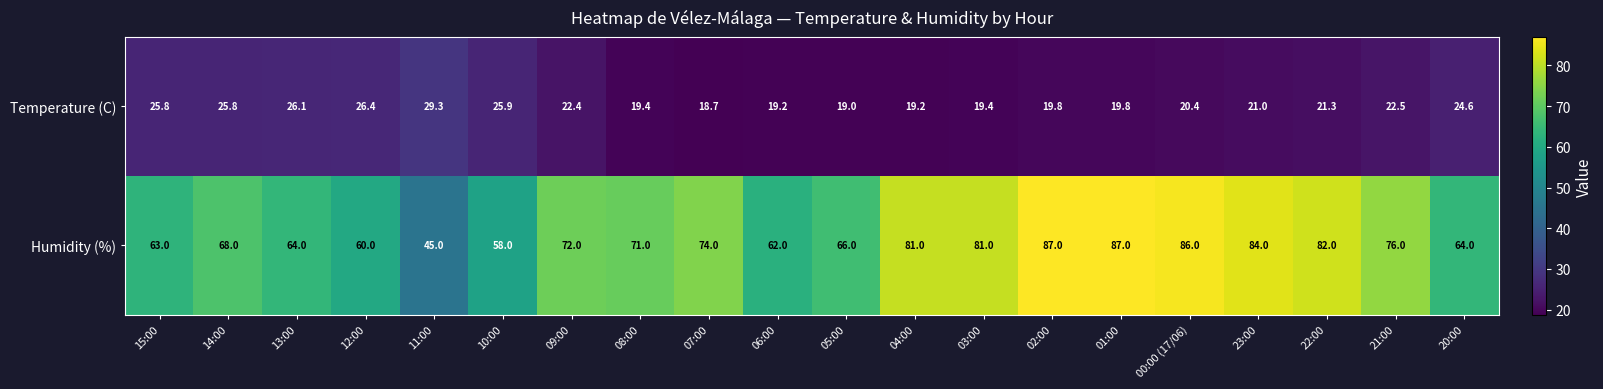

What is the difference between the maximum and minimum values in the Humidity (%) series?

42.0